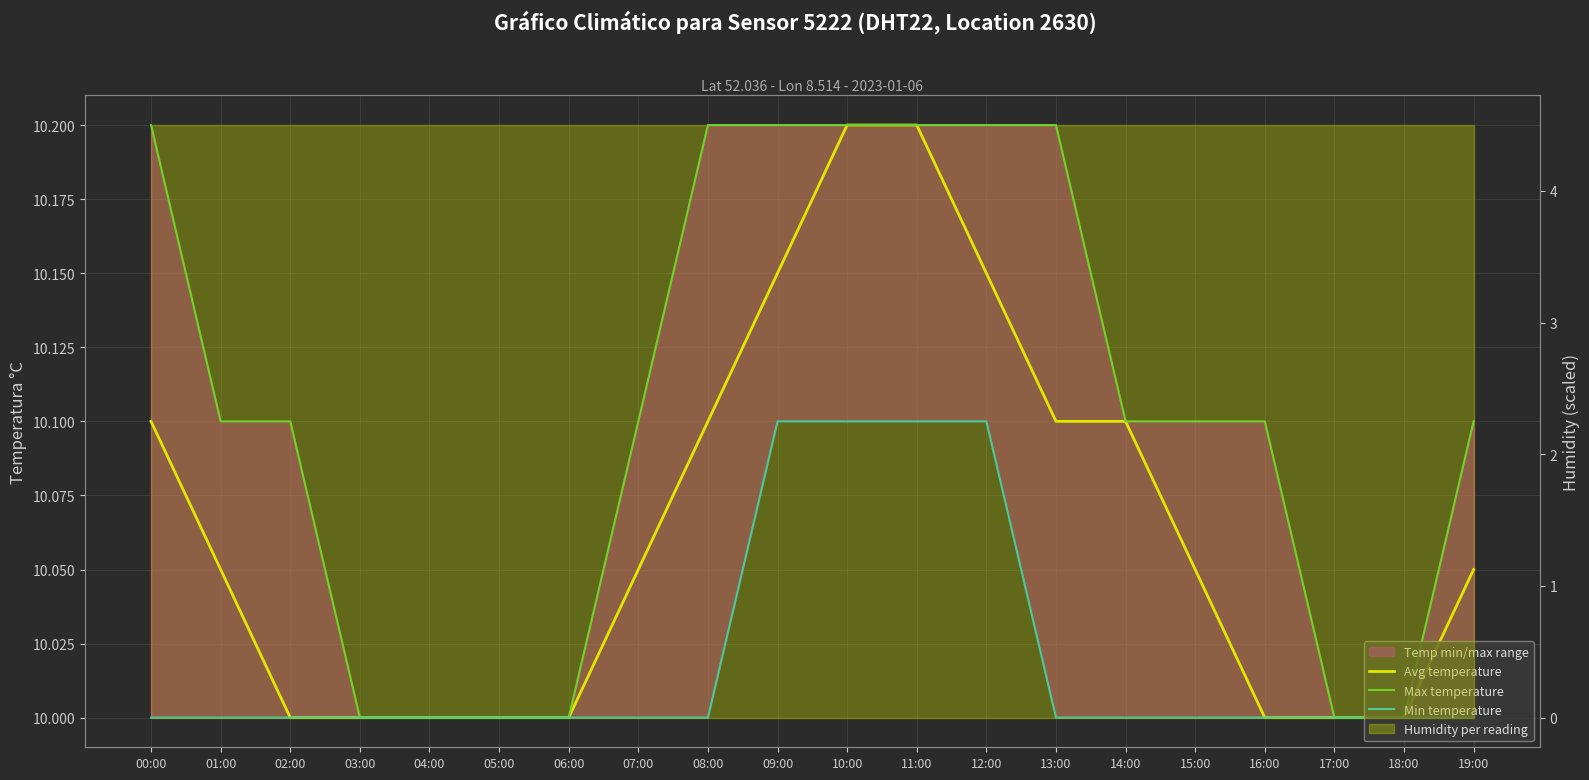

At which category does the chart reach its peak across all series?

10:00